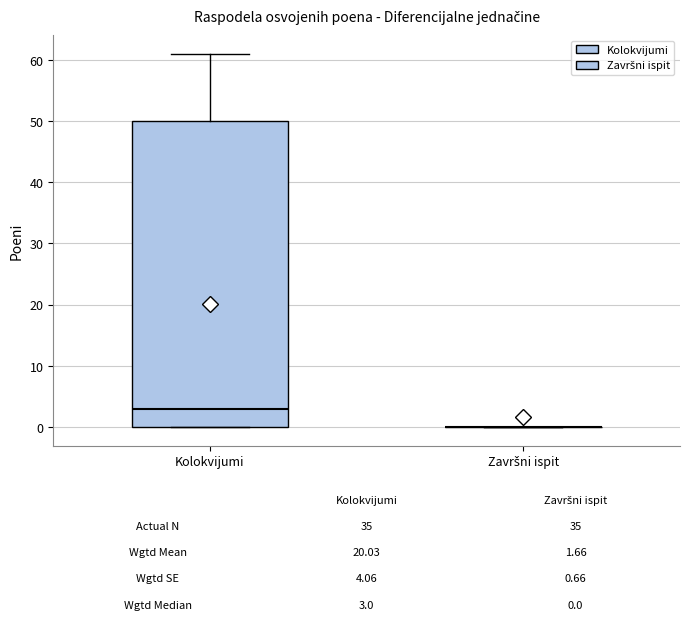

Which box is the tallest, from its lower edge to its upper edge?

Kolokvijumi